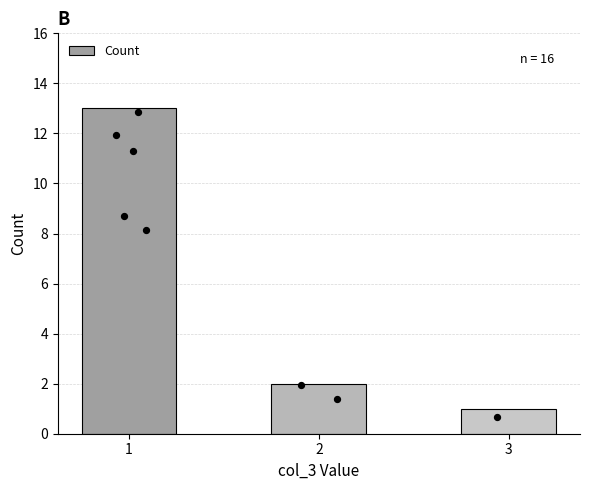

Approximately how many times larger is the value at 1 compared to 3?

13.0